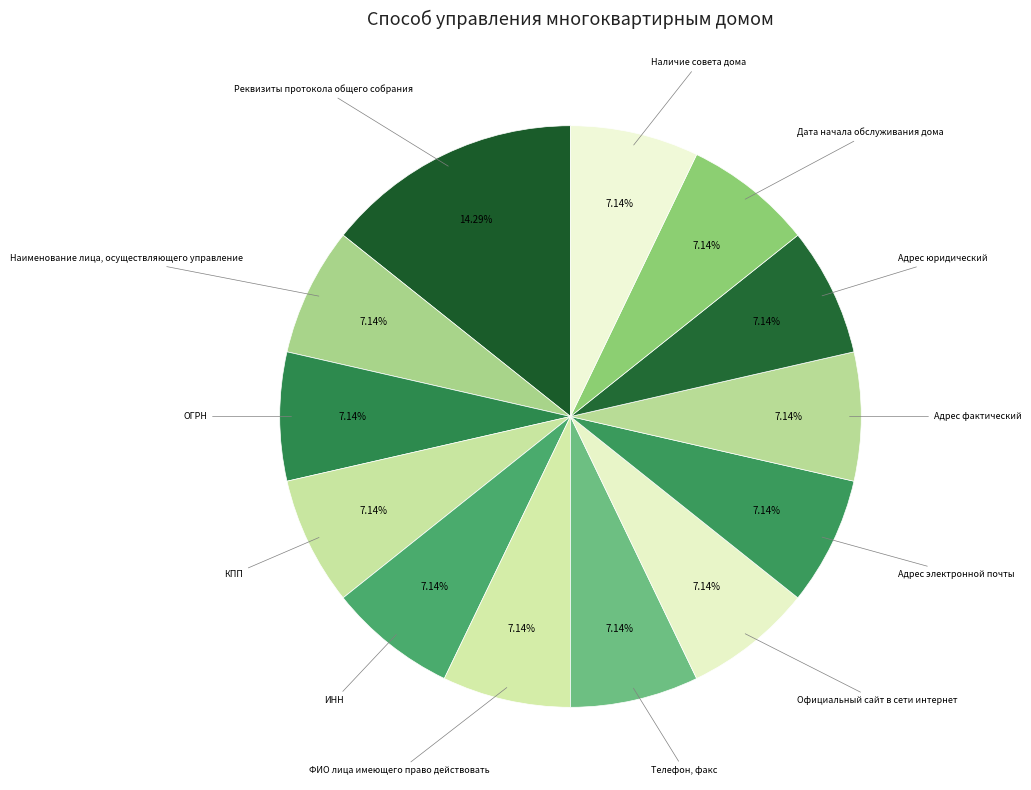

To the nearest percent, what is the difference between the largest and smallest slice percentages?

7%